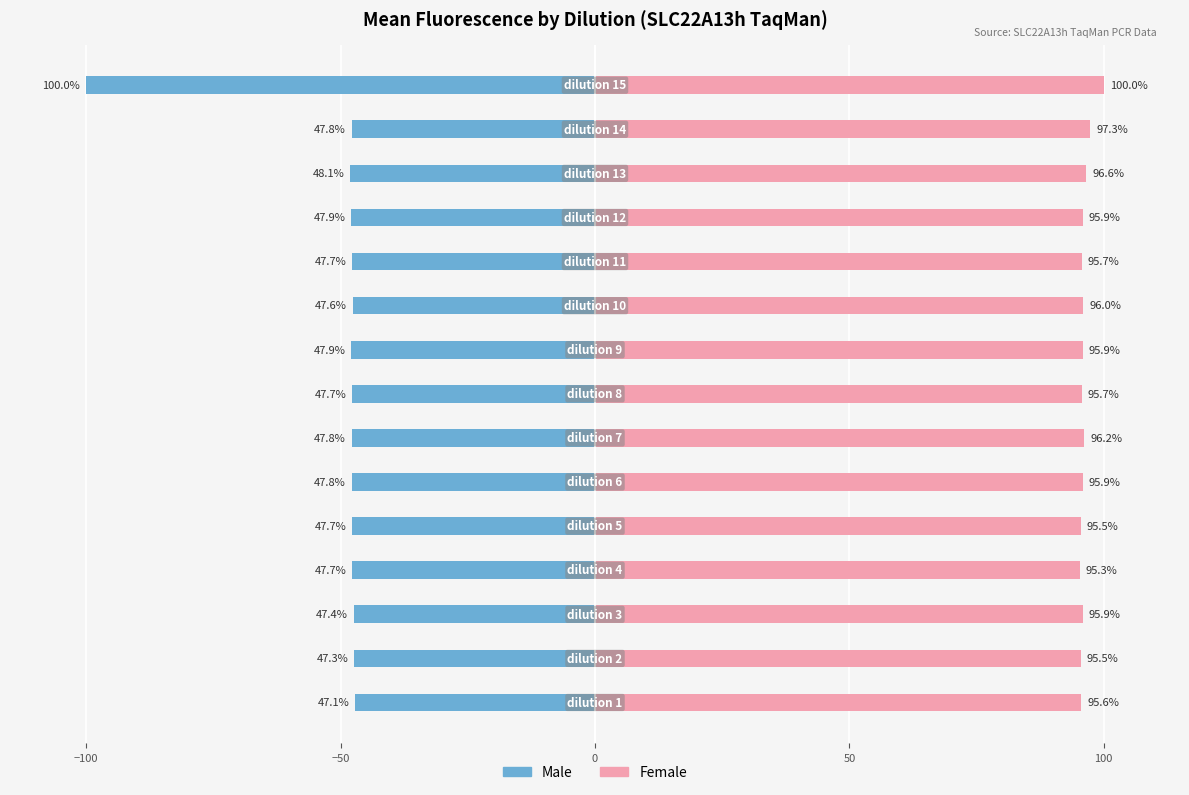

What is the maximum value for Female?

100.0